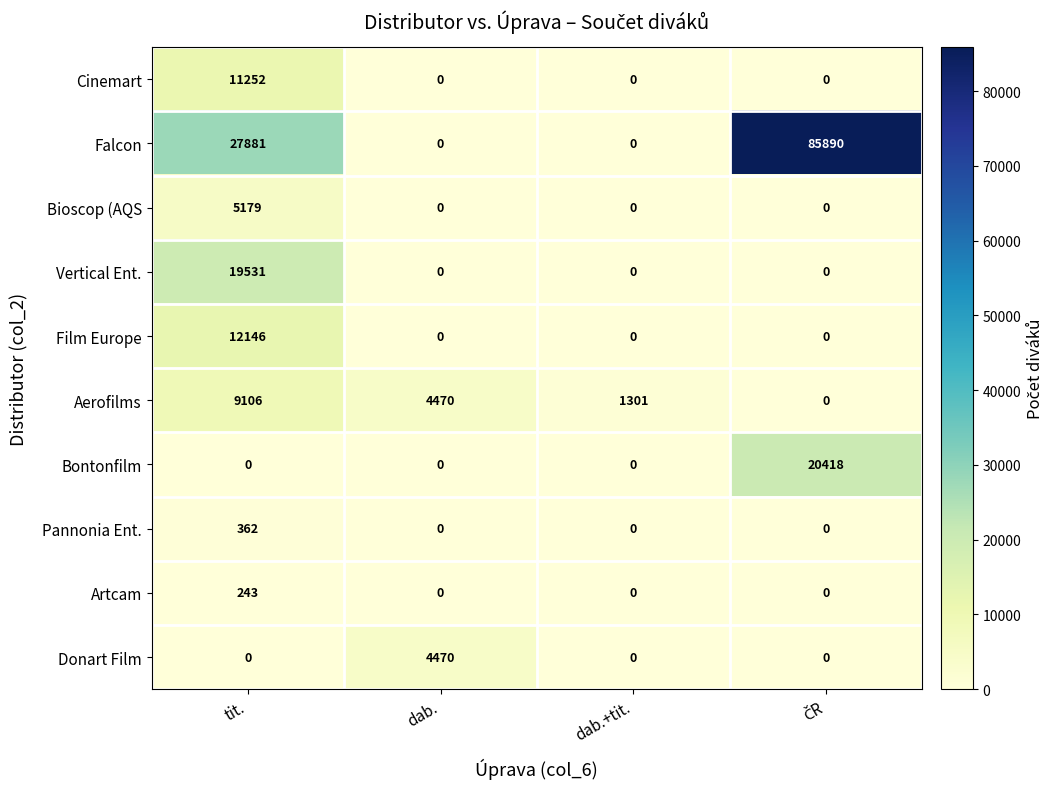

What is the sum of all Falcon values?

113771